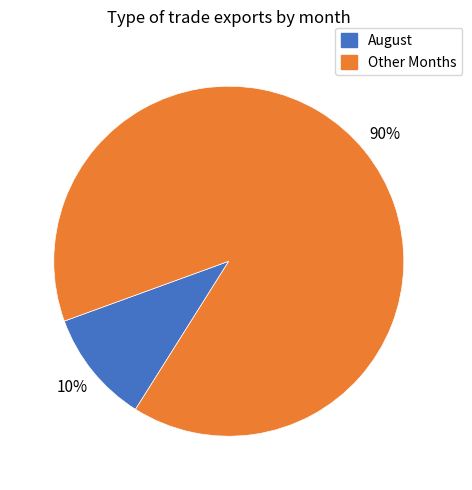

Does any single category account for the majority?

Yes